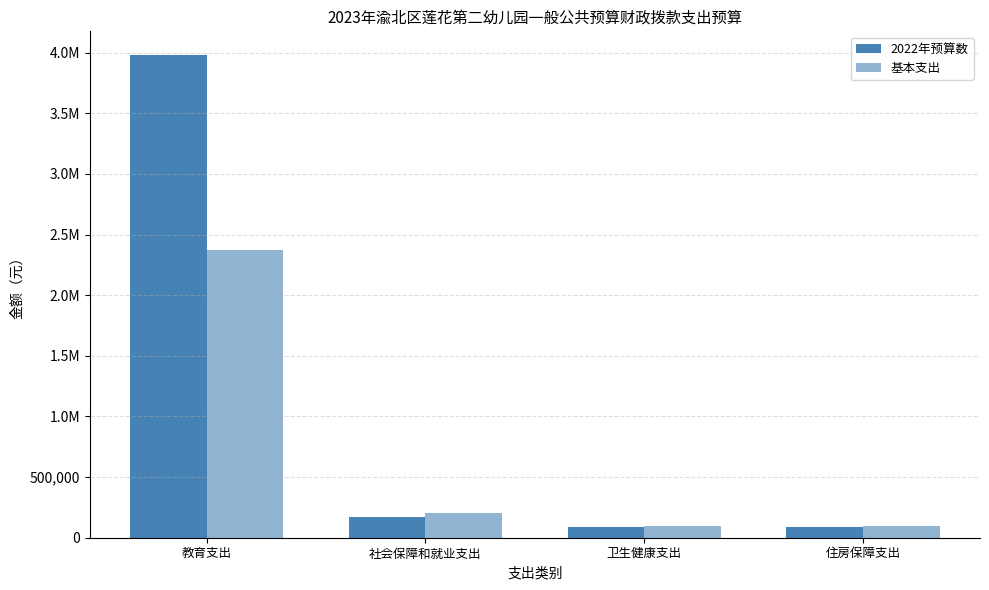

What is the maximum value shown in the chart?

3977227.7